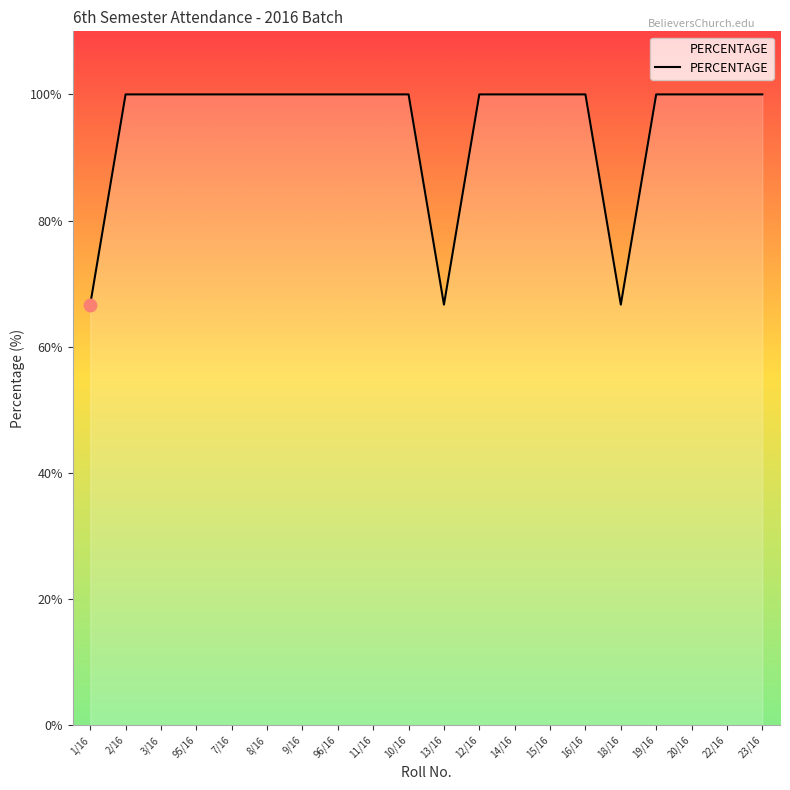

Approximately how many times larger is the value at 3/16 compared to 23/16?

1.0